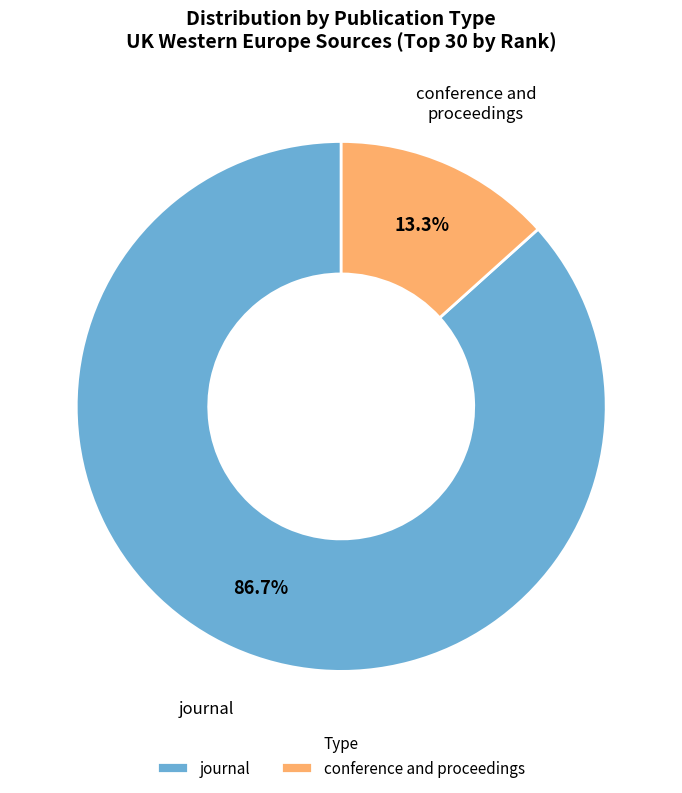

Which slice is the smallest?

conference and proceedings